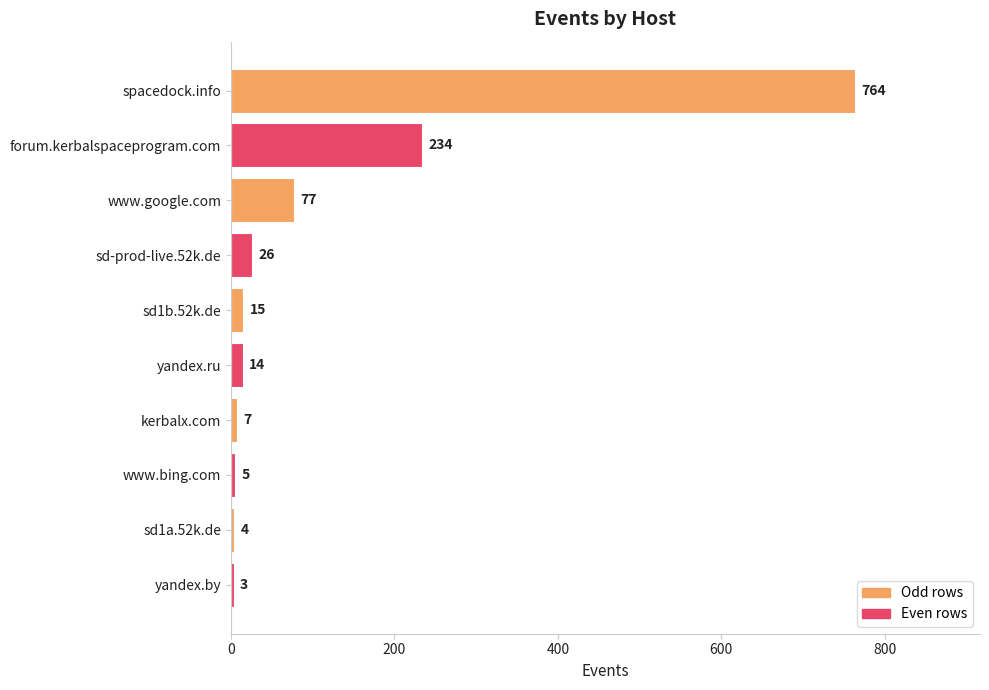

What is the greatest value displayed?

764